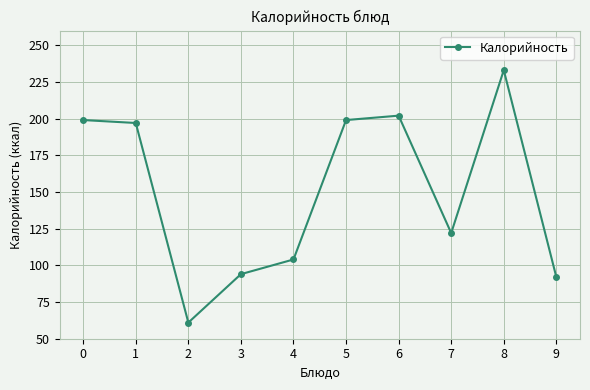

What value does the data have at 2, to the nearest 10?

60